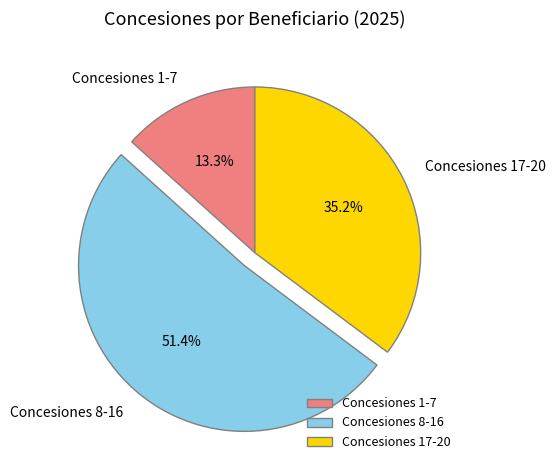

What is the largest slice in the pie chart?

Concesiones 8-16